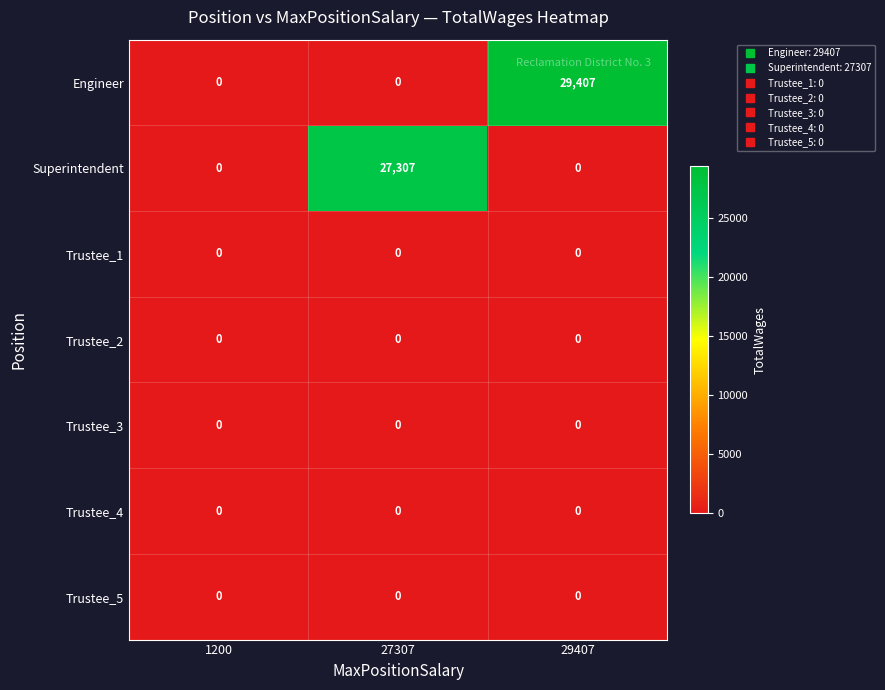

What is the highest value of the Engineer series?

29407